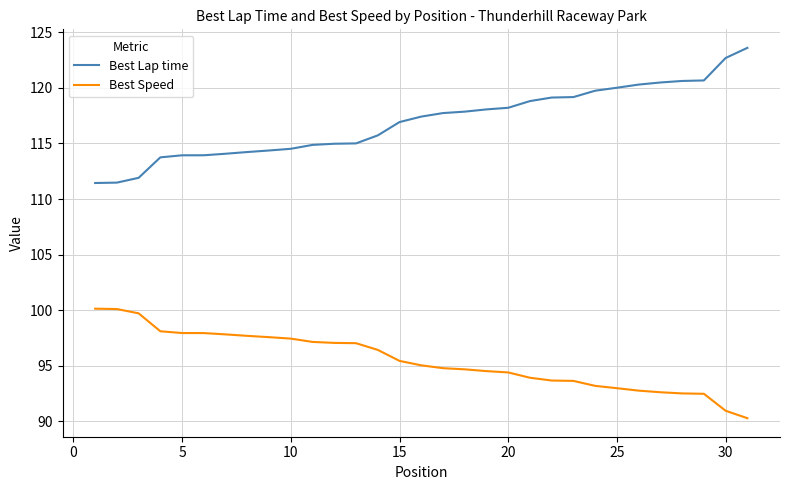

What is the highest value of the Best Speed series?

100.1